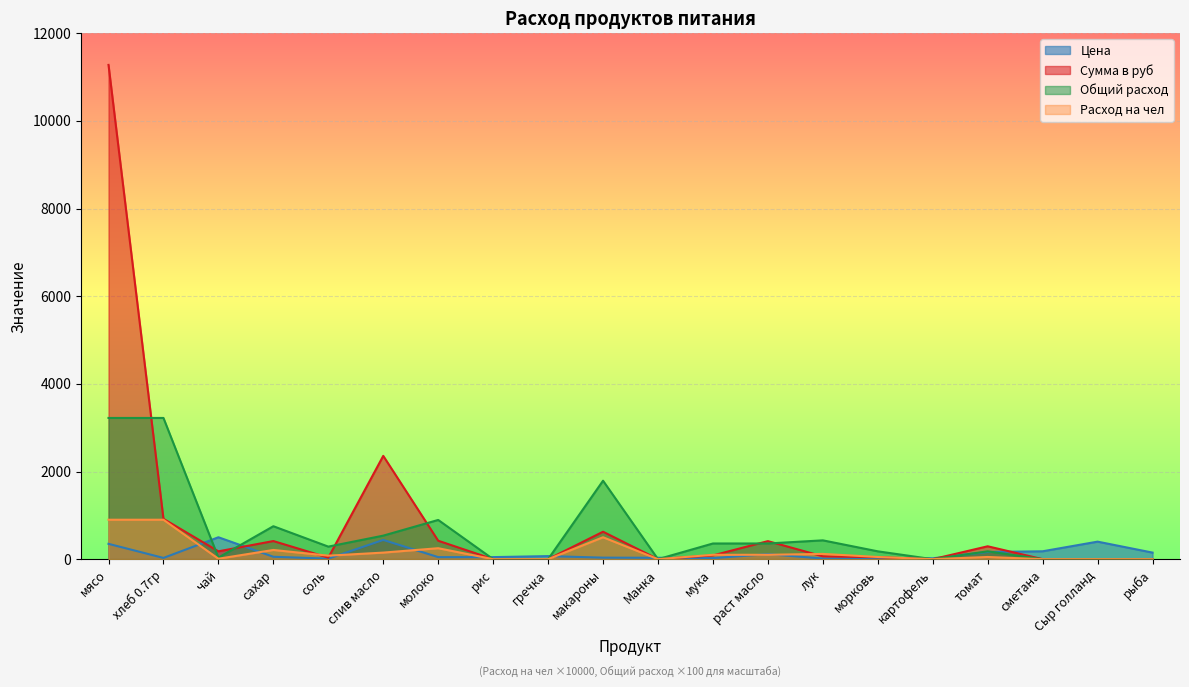

Where do Цена and Расход на чел first cross each other?

хлеб 0.7гр and чай